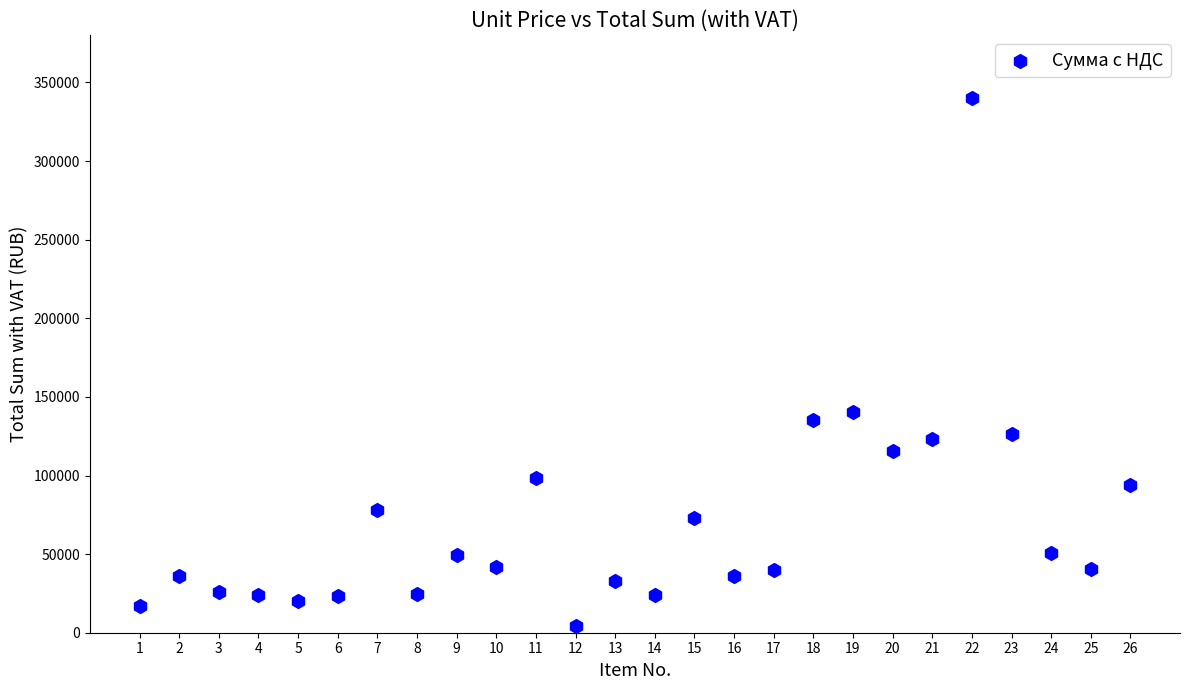

What Y value in the scatter plot is closest to 172105?

140672.3